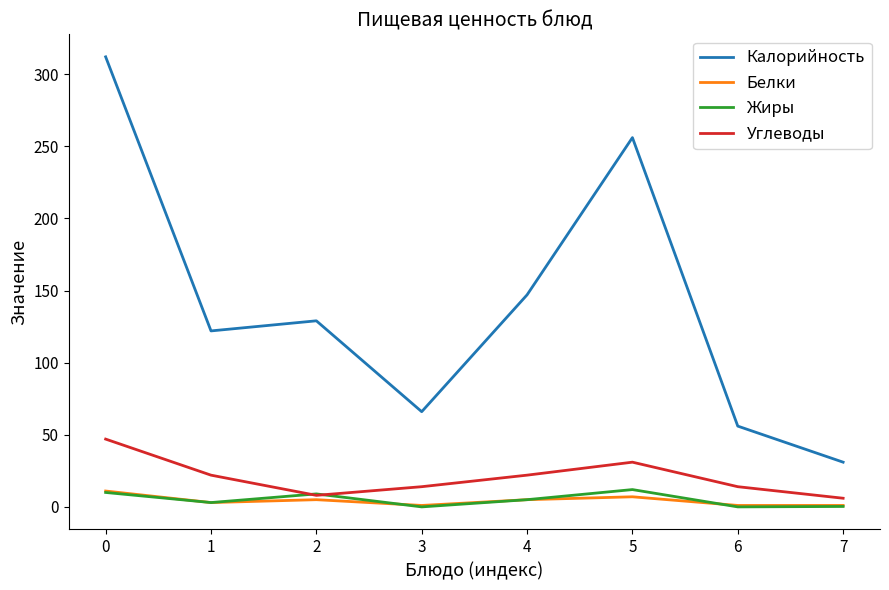

How many categories are shown in the chart?

8